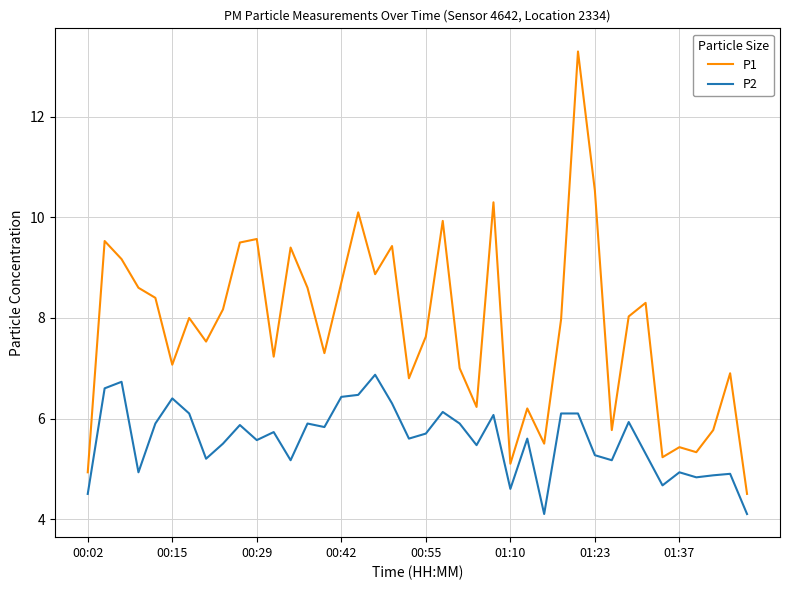

What is the difference between the maximum and minimum values in the P1 series?

8.8